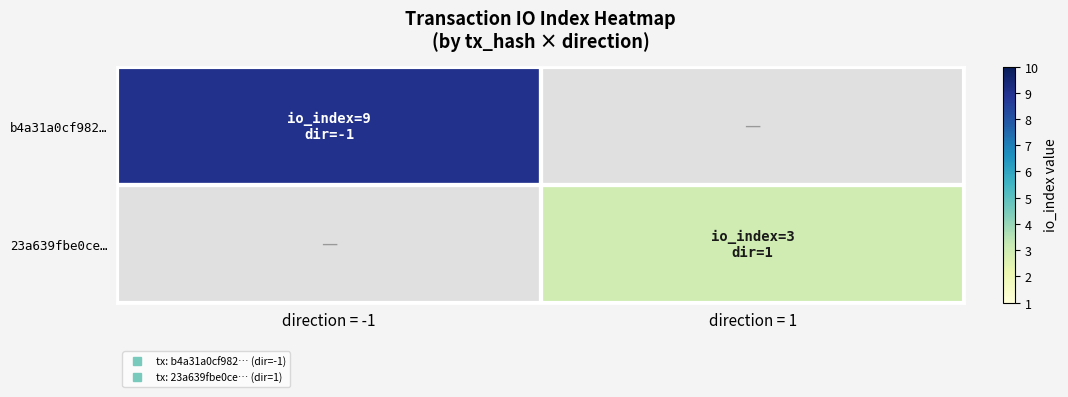

What is the smallest value displayed?

3.0